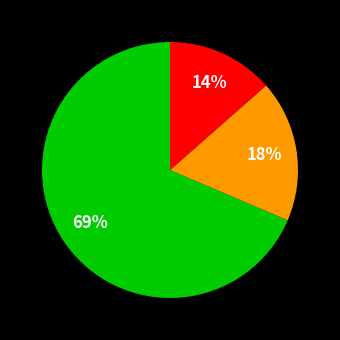

Does any single category account for the majority?

Yes